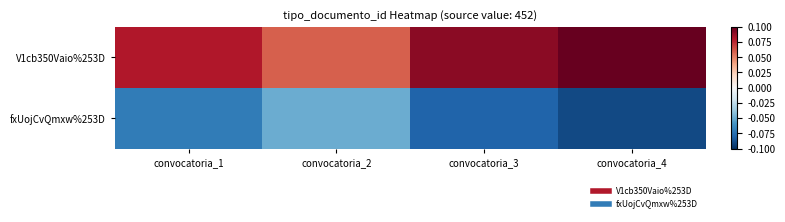

At convocatoria_4, list the series in order from largest to smallest.

V1cb350Vaio%253D, fxUojCvQmxw%253D